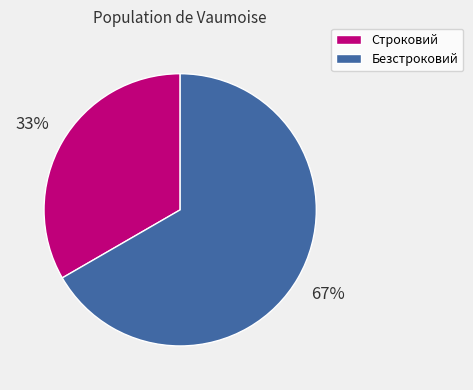

Which slice is the largest?

Безстроковий